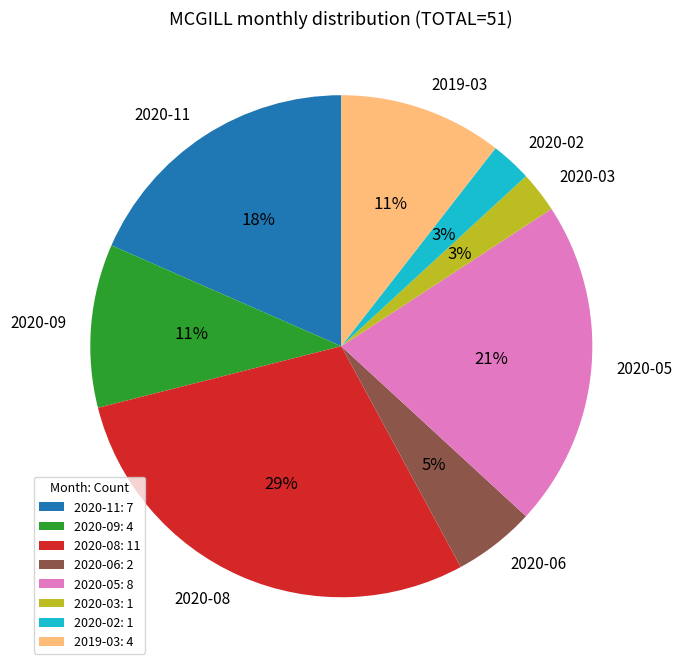

Is 2020-09 the majority of the pie?

No